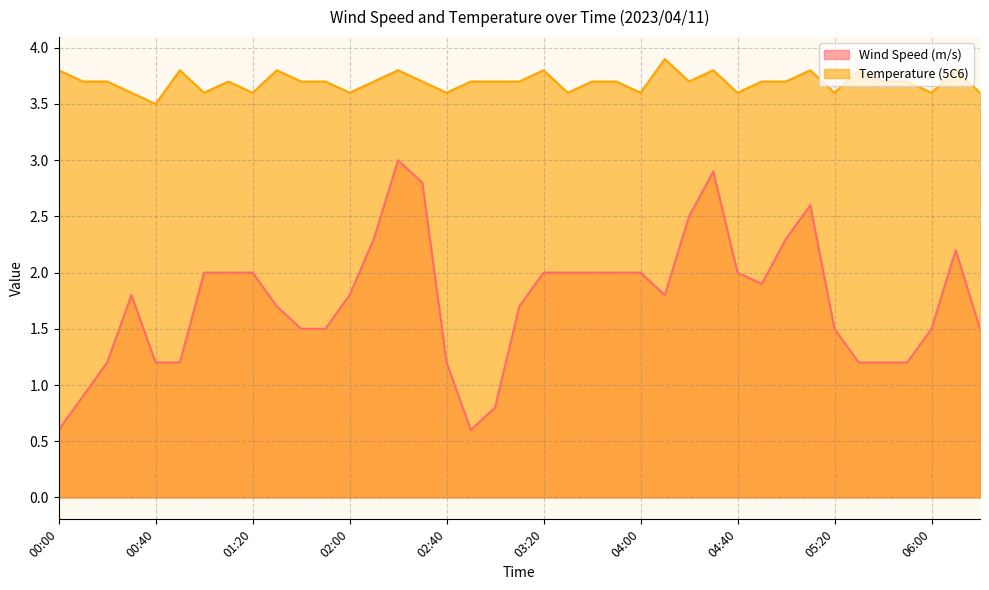

Rank the series at 05:10 from highest to lowest value.

Temperature (5C6), Wind Speed (m/s)